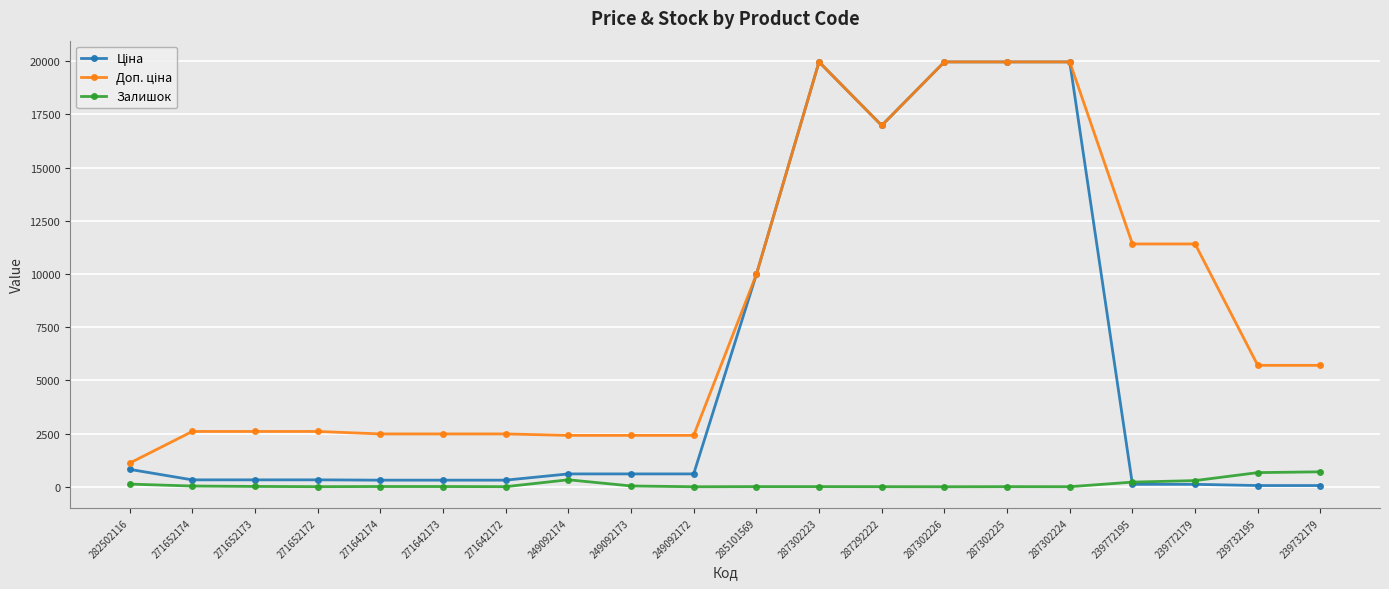

Does the chart have visible grid lines?

Yes